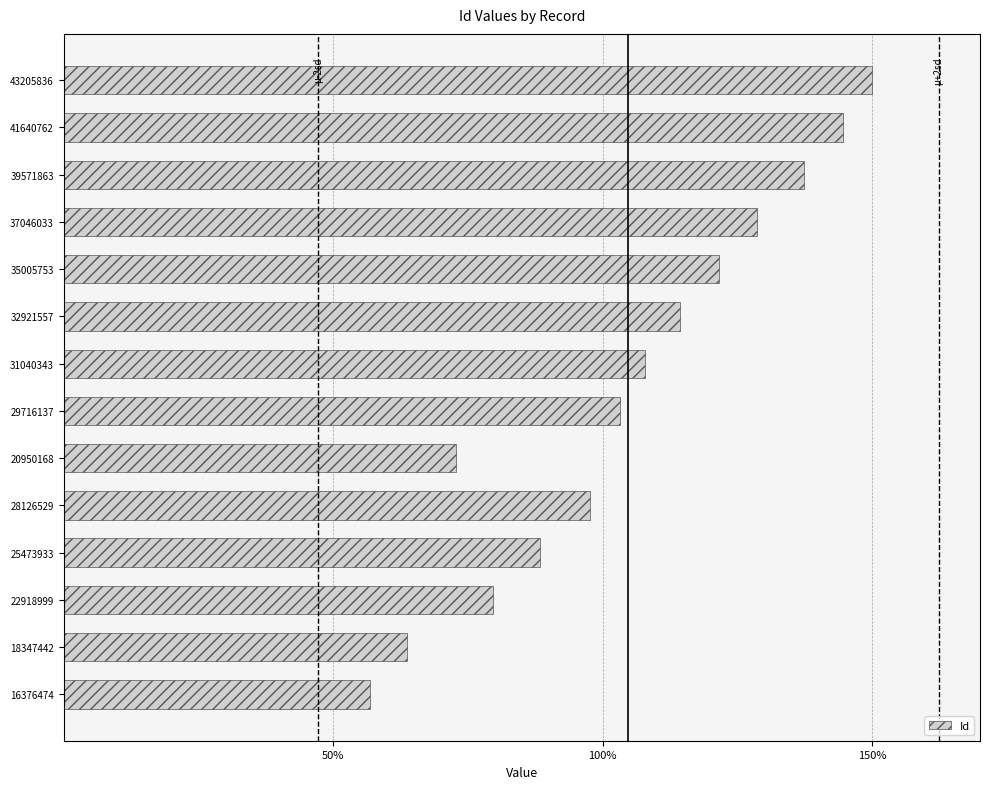

What is the approximate value at 31040343?

107.8